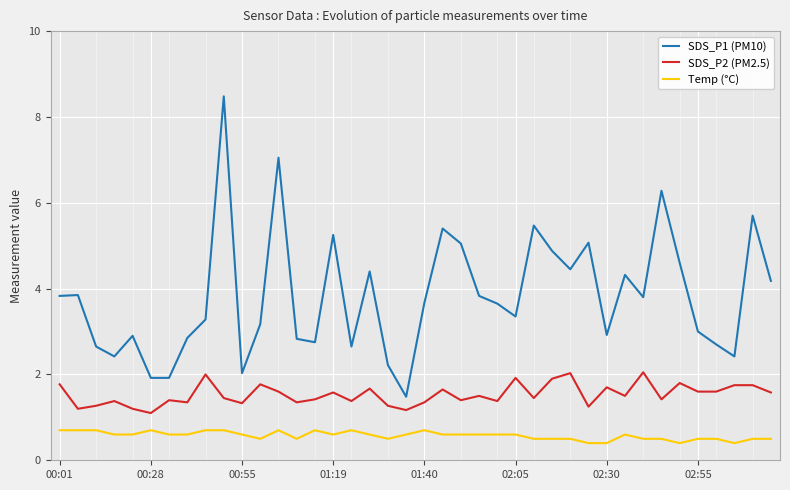

True or false: SDS_P1 (PM10) and SDS_P2 (PM2.5) intersect in this chart.

False